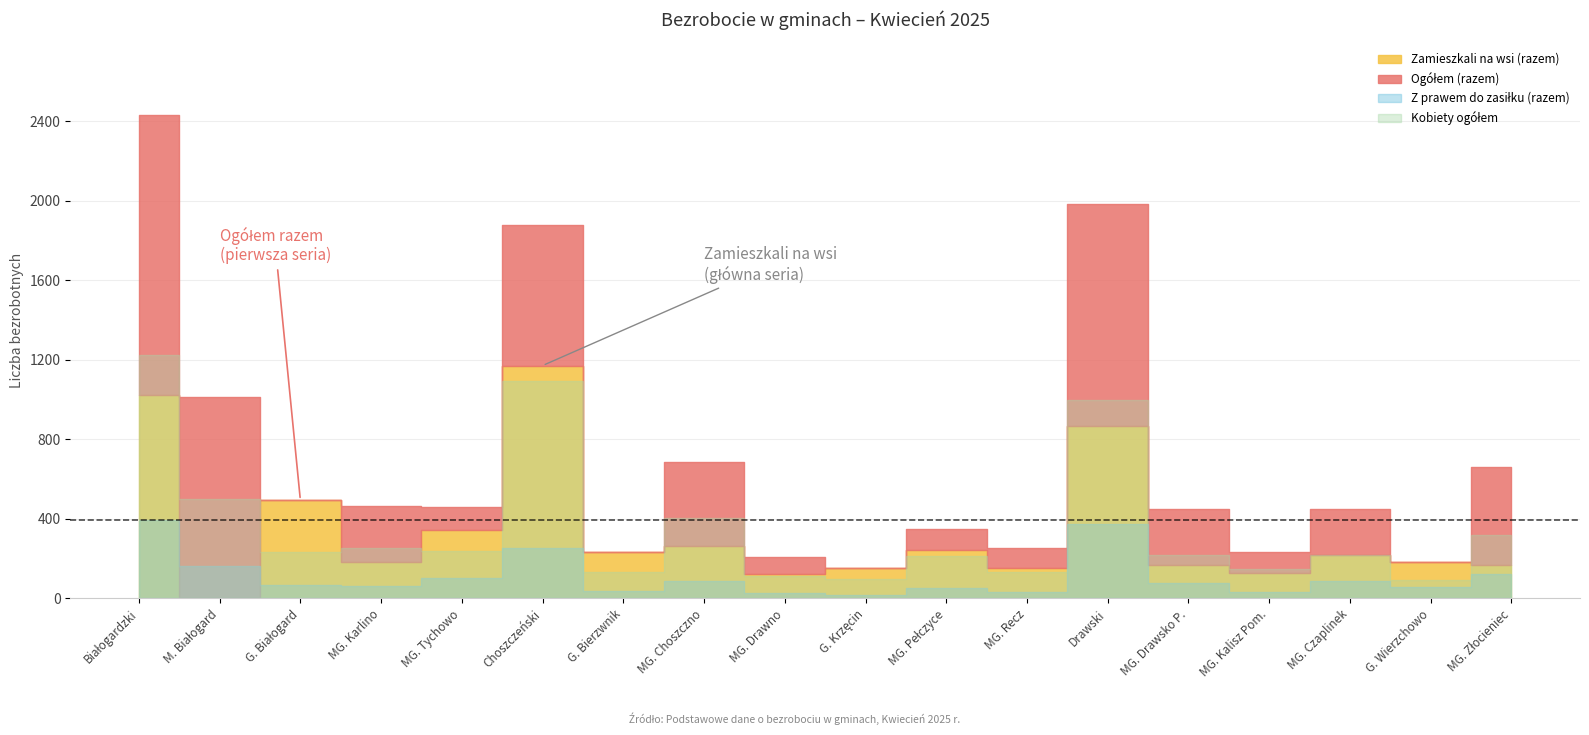

Where is the first local maximum for Zamieszkali na wsi (razem)?

G. Białogard